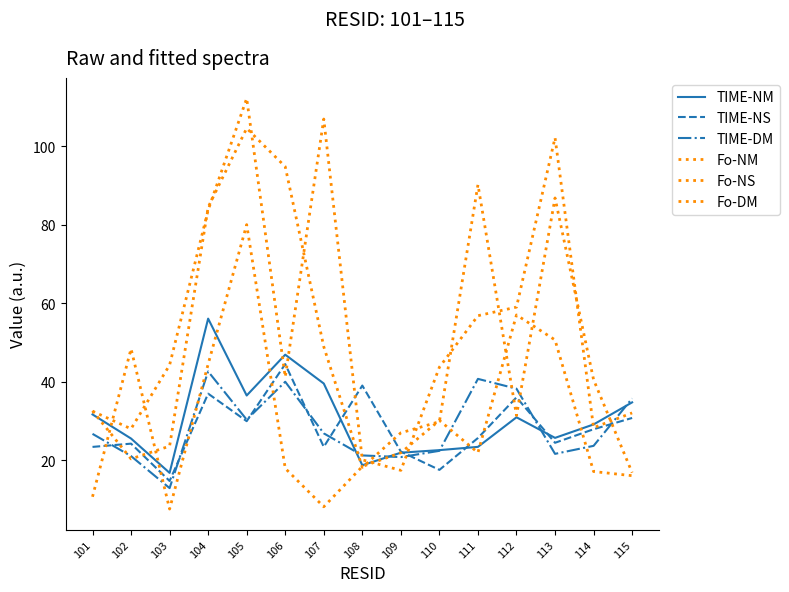

Does the chart have visible grid lines?

No